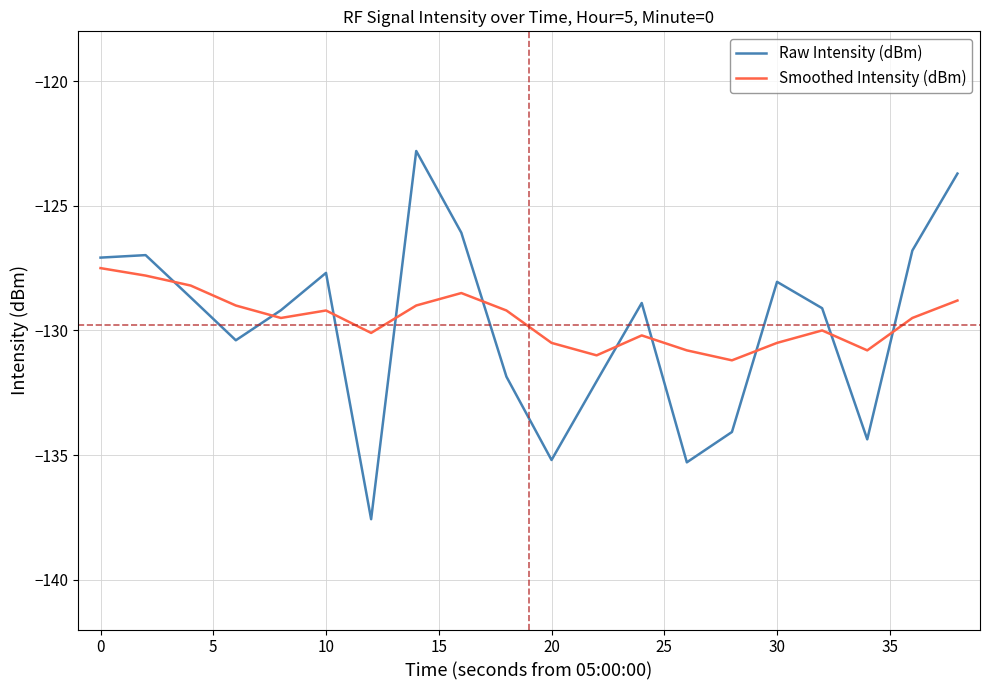

List the series in order of their peak value, lowest first.

Smoothed Intensity (dBm), Raw Intensity (dBm)